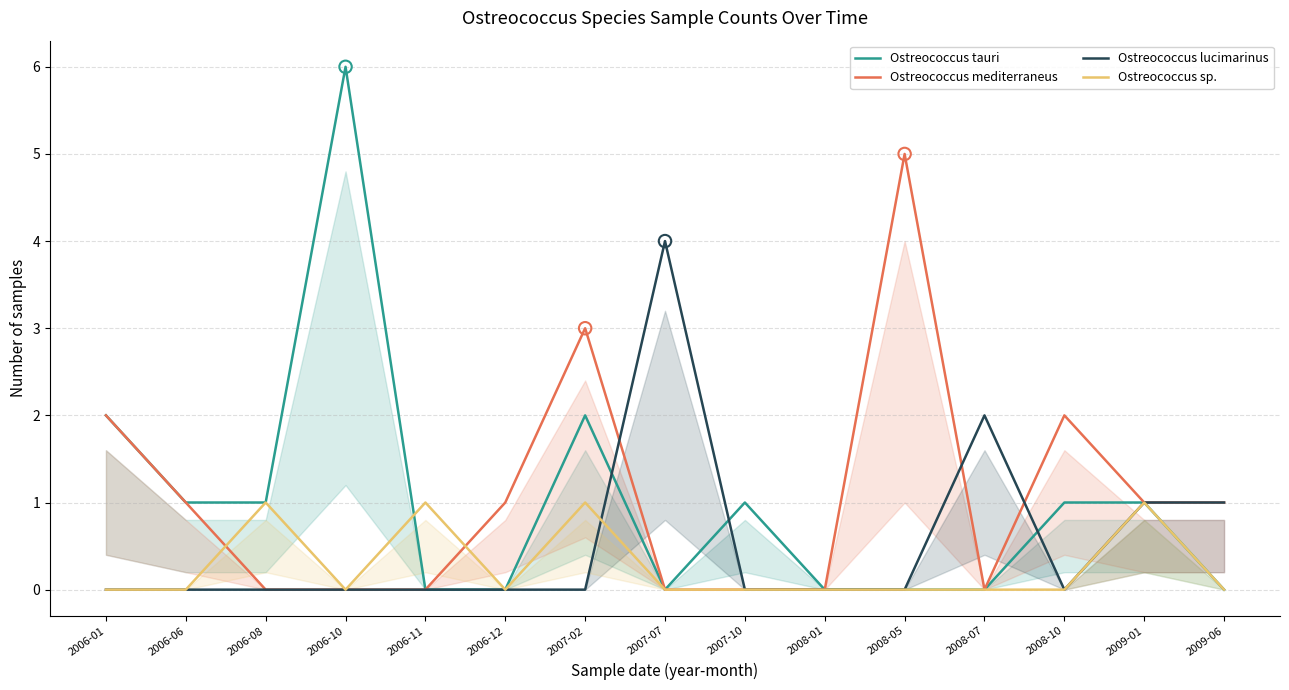

At which category is the sum across all series the highest?

2006-10